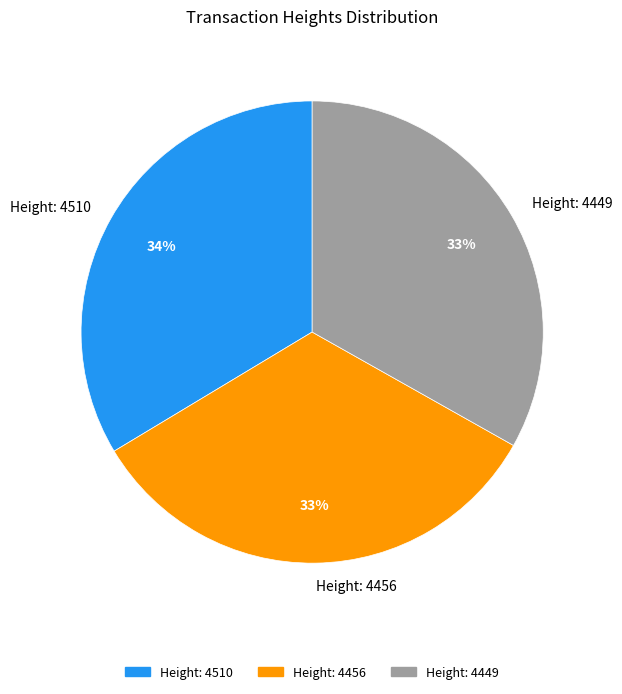

To the nearest percent, what is the combined percentage of Height: 4510 and Height: 4449?

67%